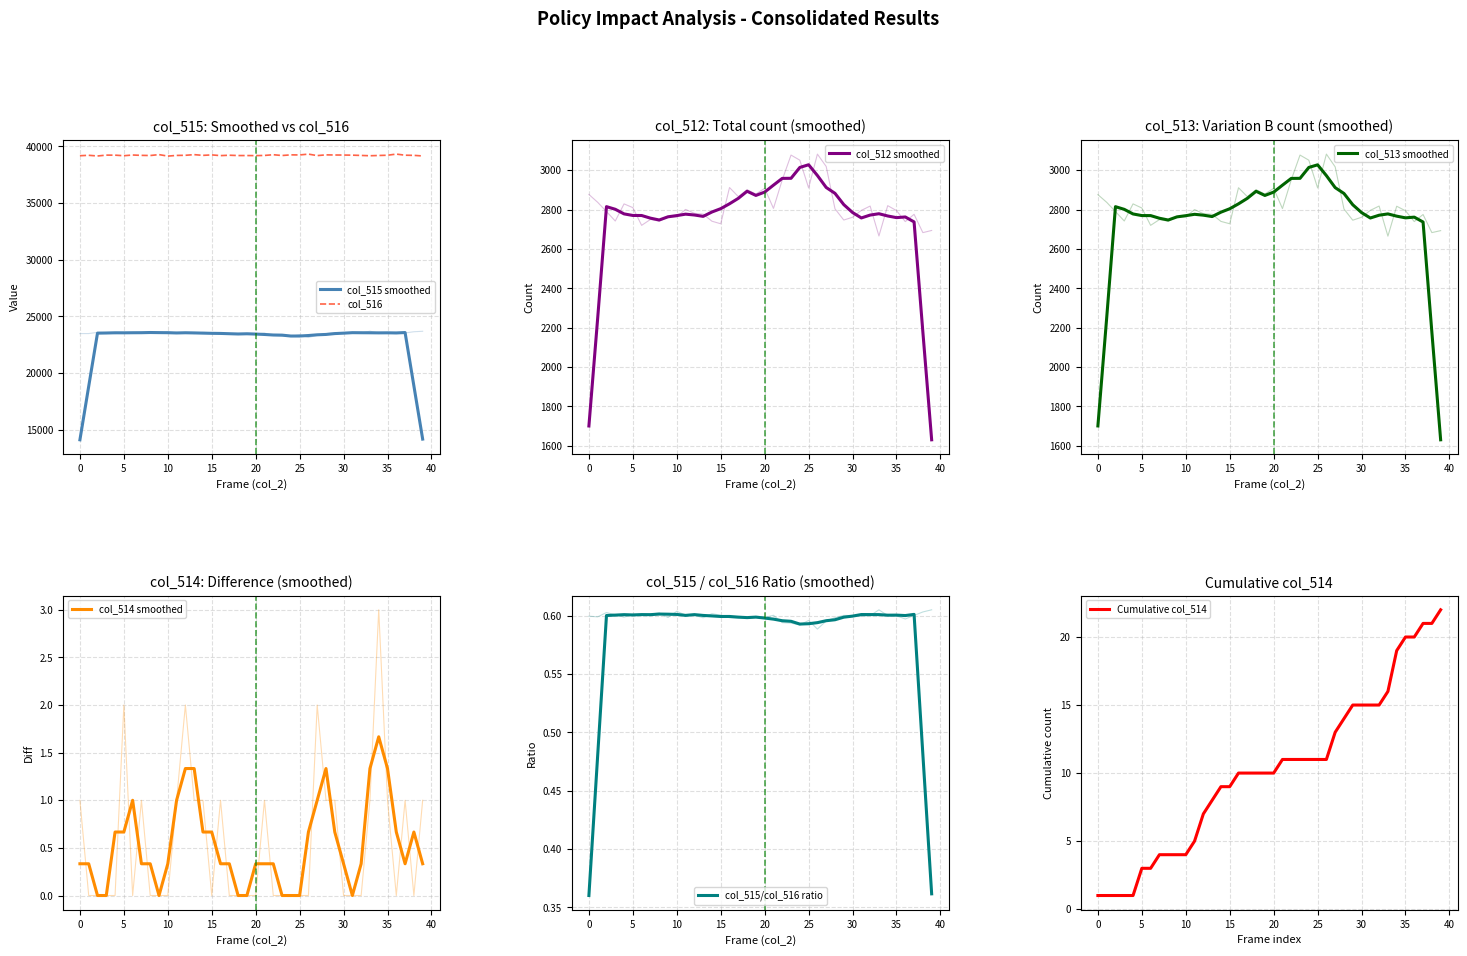

The col_513 series shows 5253 at 3962. True or false?

False